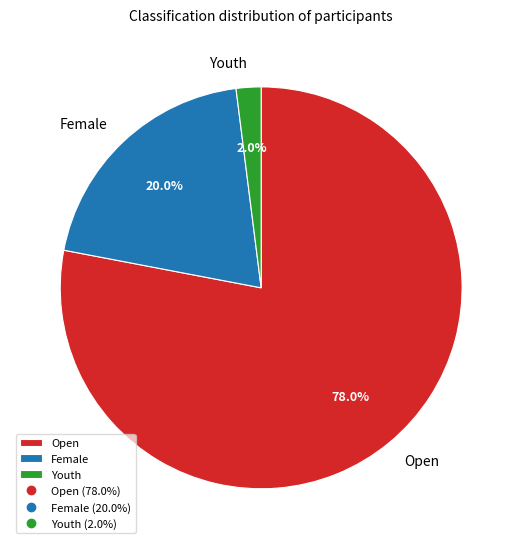

To the nearest percent, what is the combined percentage of Open and Female?

98%